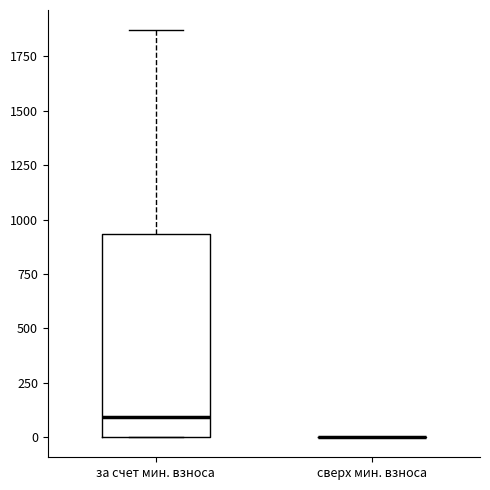

Comparing the boxes themselves (not the whiskers), which one is the tallest?

за счет мин. взноса